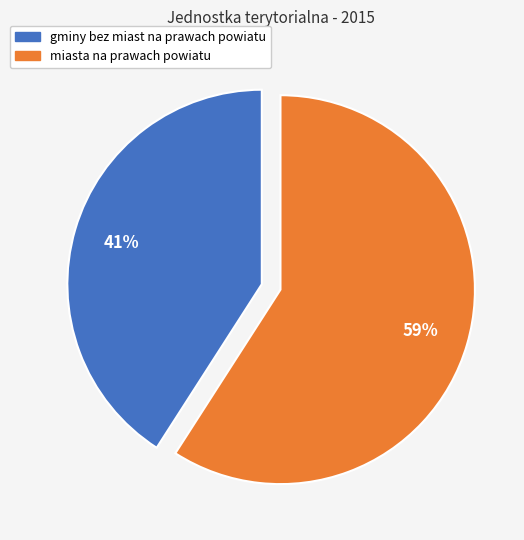

How many slices are in this pie chart?

2